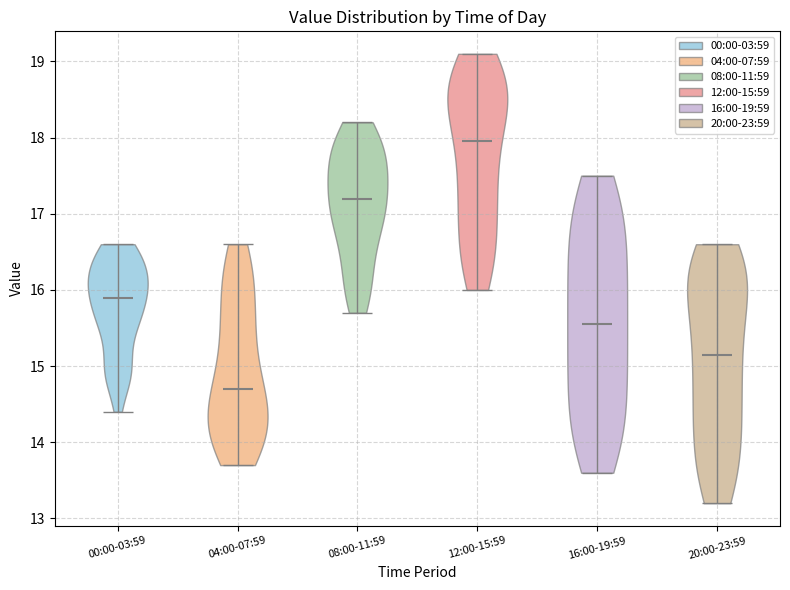

Which violin has the lowest median line?

04:00-07:59